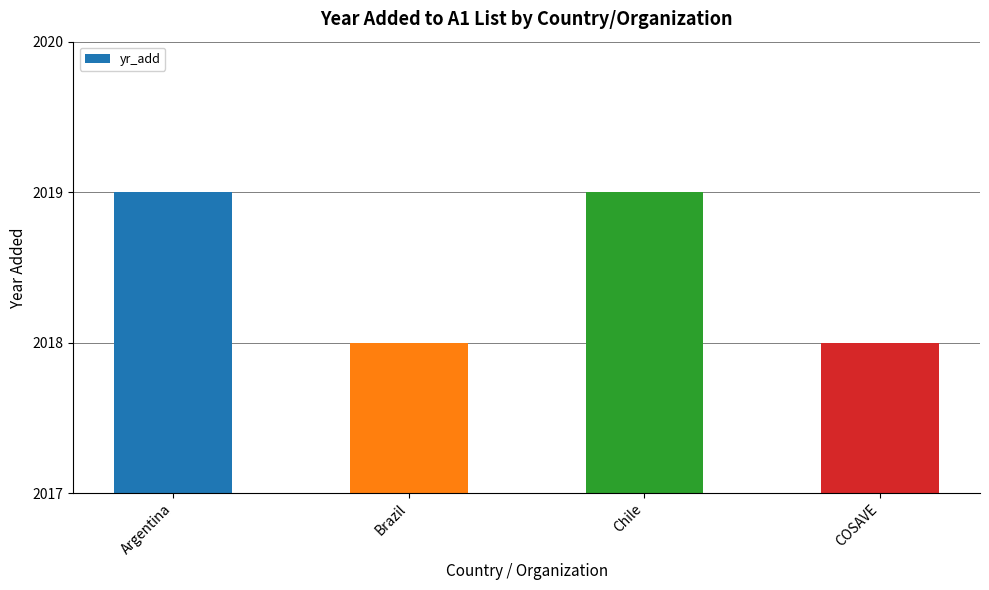

What is the label of the 1st bar from the right?

COSAVE